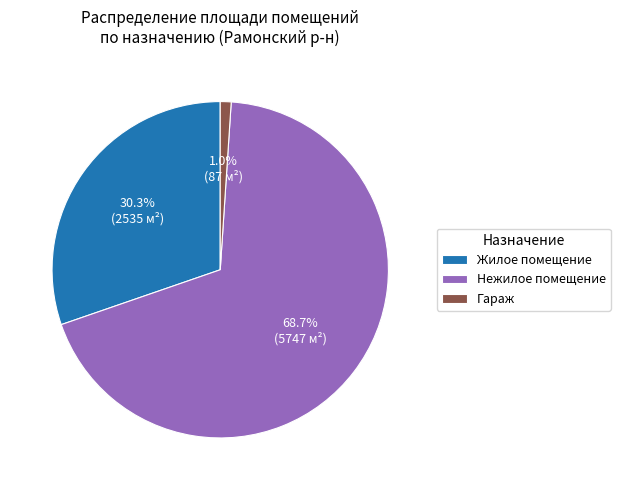

Rank the categories by value from lowest to highest.

Гараж, Жилое помещение, Нежилое помещение